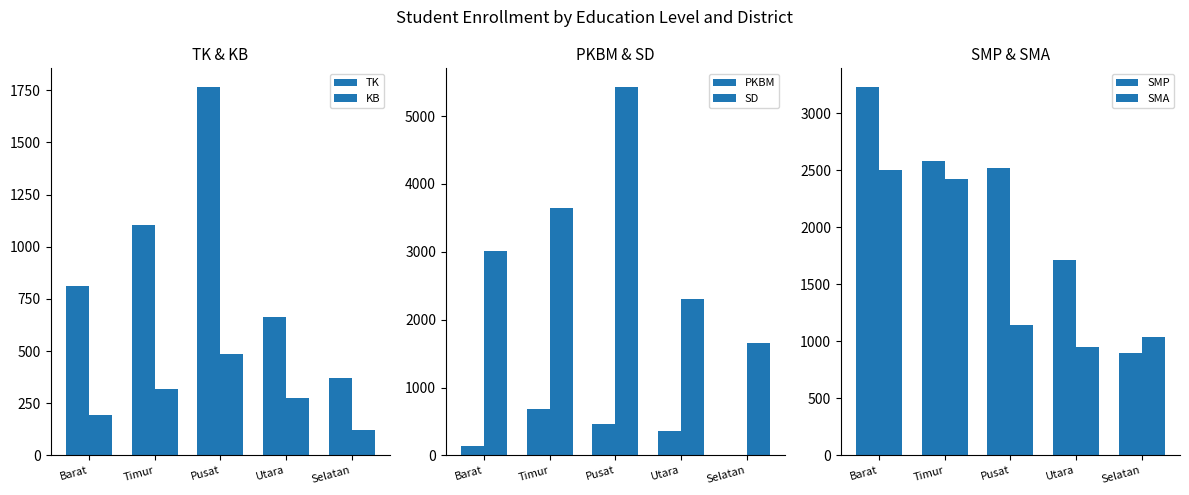

What is the difference between the second highest and second lowest values in the SMP series?

866